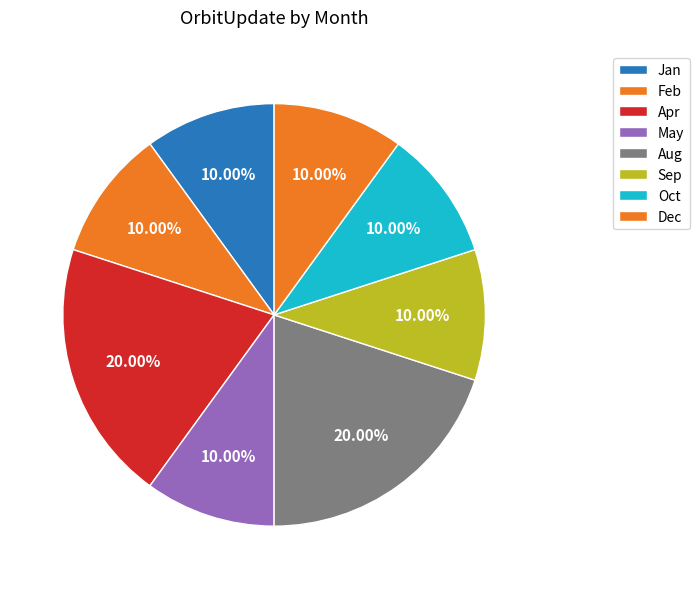

Which slice is the largest?

Apr